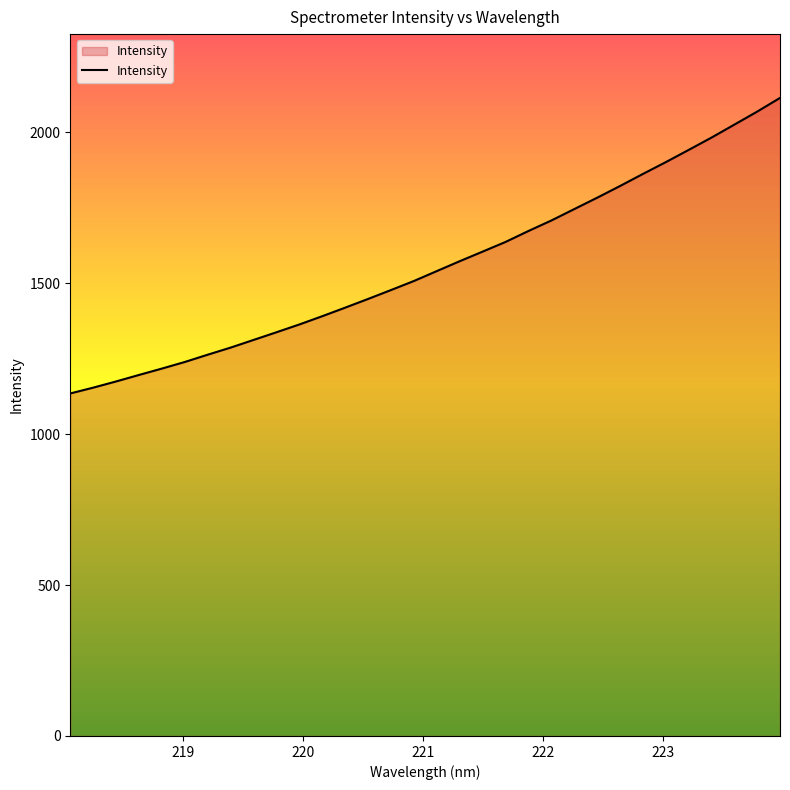

Count the number of values greater than 1540.

16